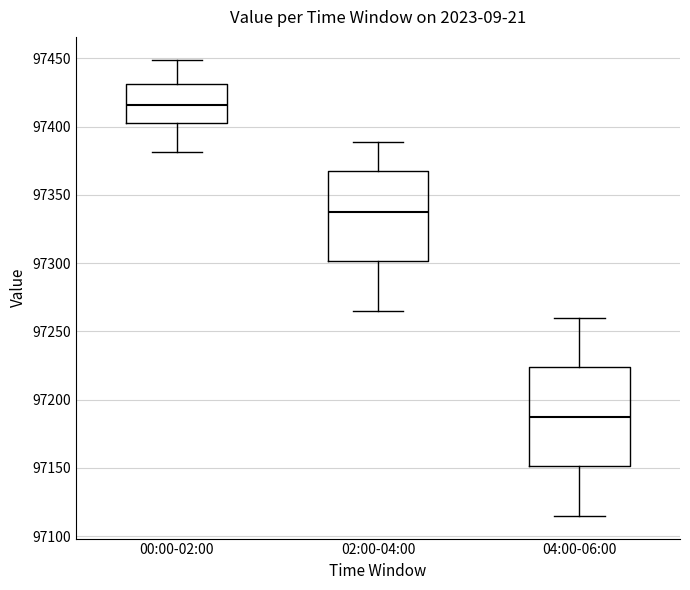

Where is the lower edge of the box for 04:00-06:00 on the y-axis? The values are not printed on the chart, so give them approximately, as read against the axis.

97150